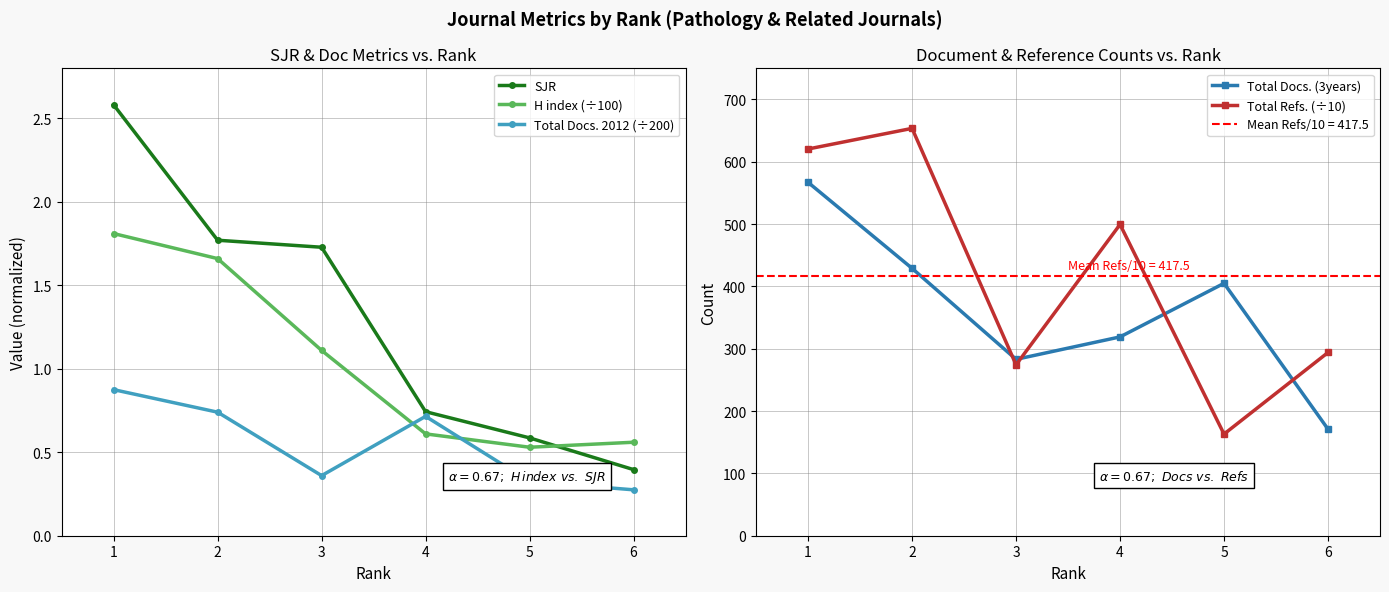

What are all the series names shown in the legend?

SJR, H index (÷100), Total Docs. 2012 (÷200), Total Docs. (3years), Total Refs. (÷10)